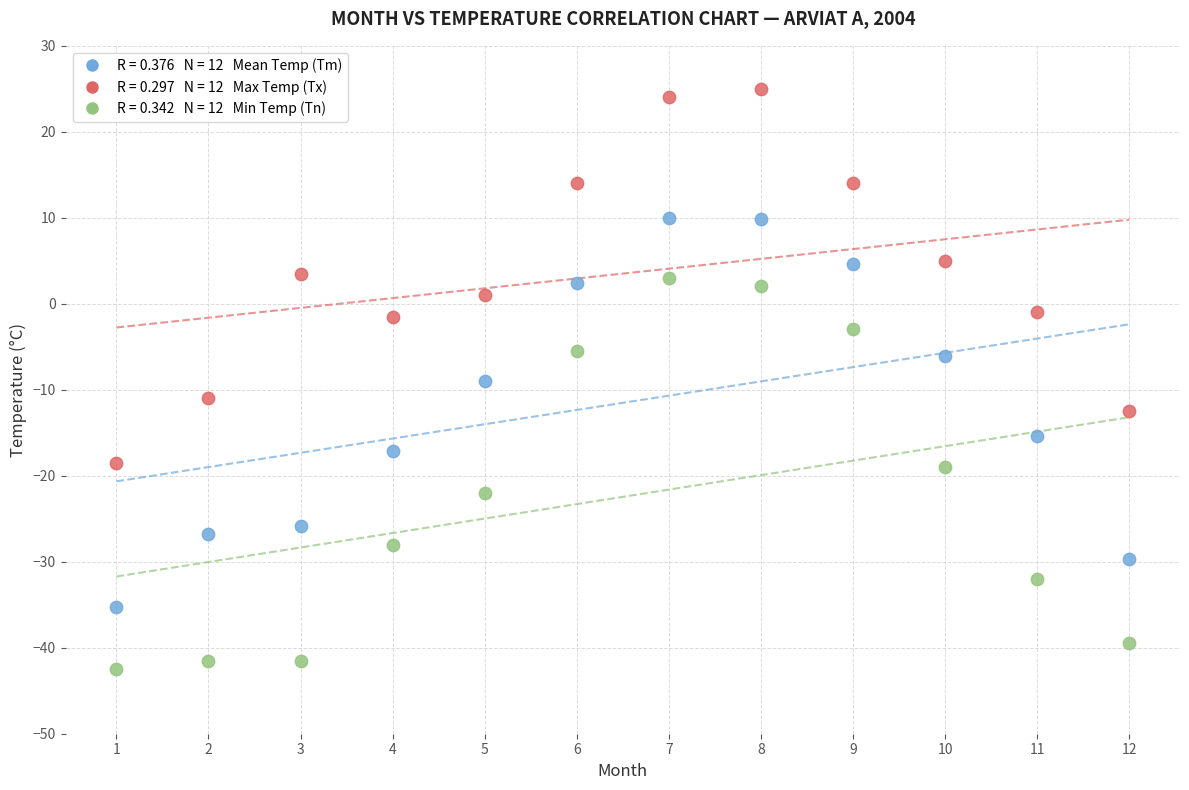

Across all data points, what is the range of Y values (max minus min)?

67.5